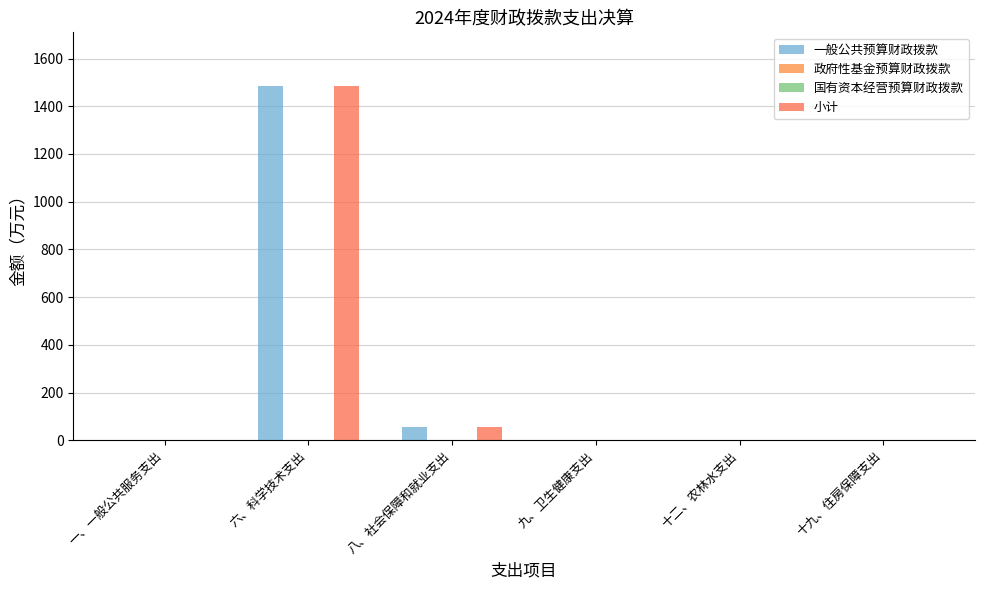

Where is 国有资本经营预算财政拨款 nearest to the value 0?

一、一般公共服务支出